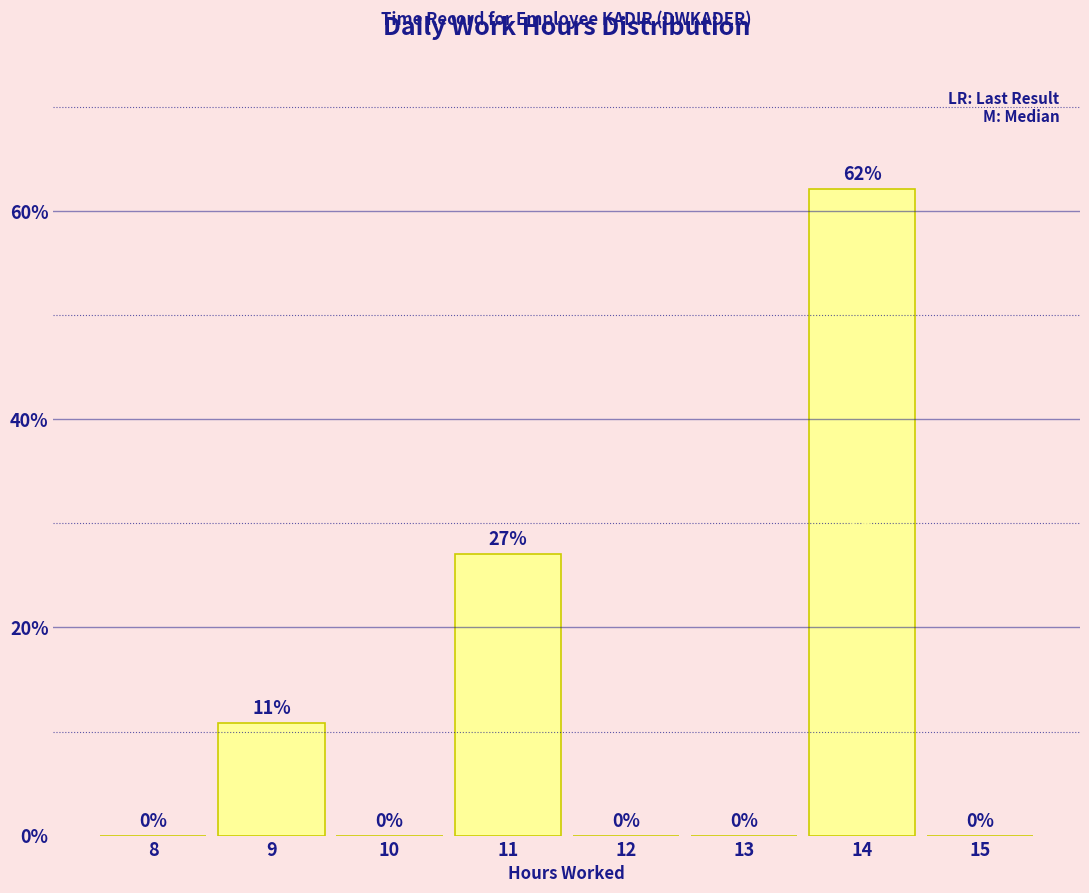

What is the sum of the values at 11 and 12?

27.0